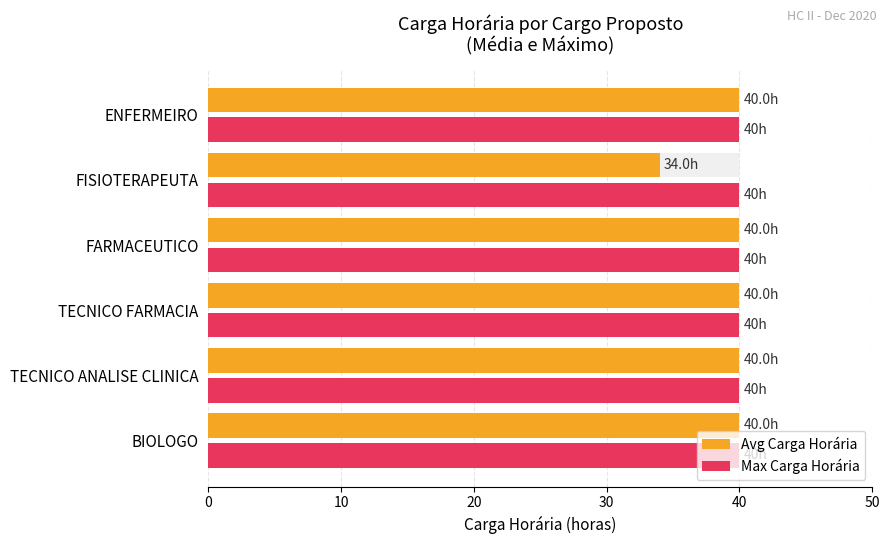

The Max Carga Horária series shows 0.6 at 20. True or false?

False